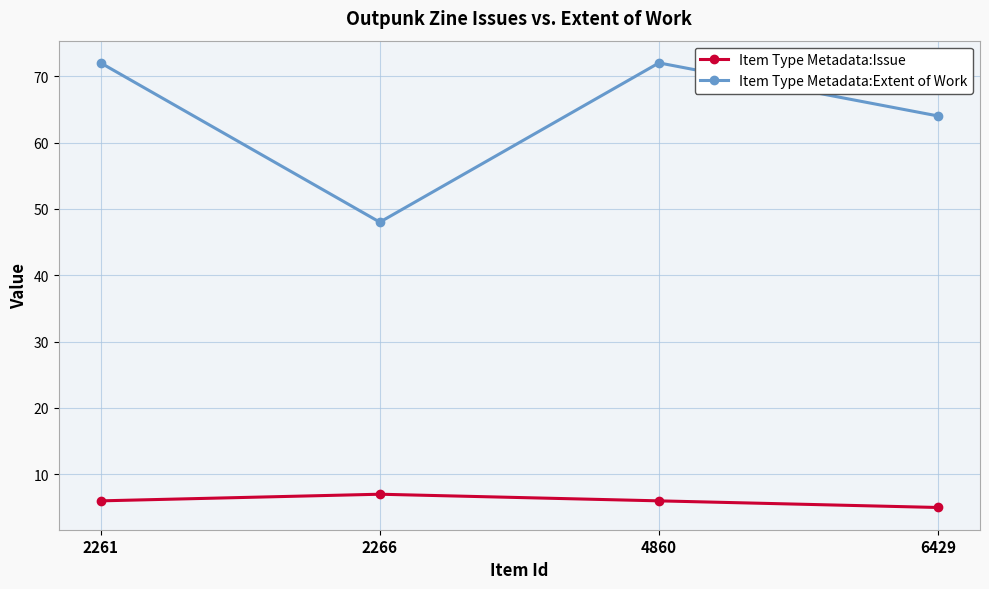

Reading left to right, extract all data points from this chart.

Item Type Metadata:Issue: 6	7	6	5
Item Type Metadata:Extent of Work: 72	48	72	64